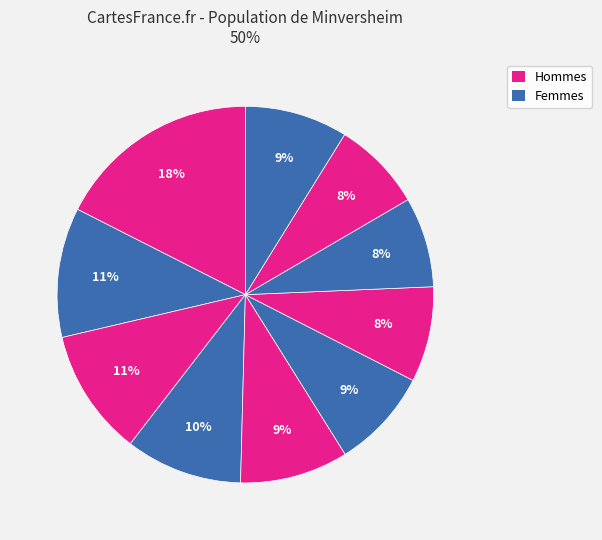

How many slices are in this pie chart?

10